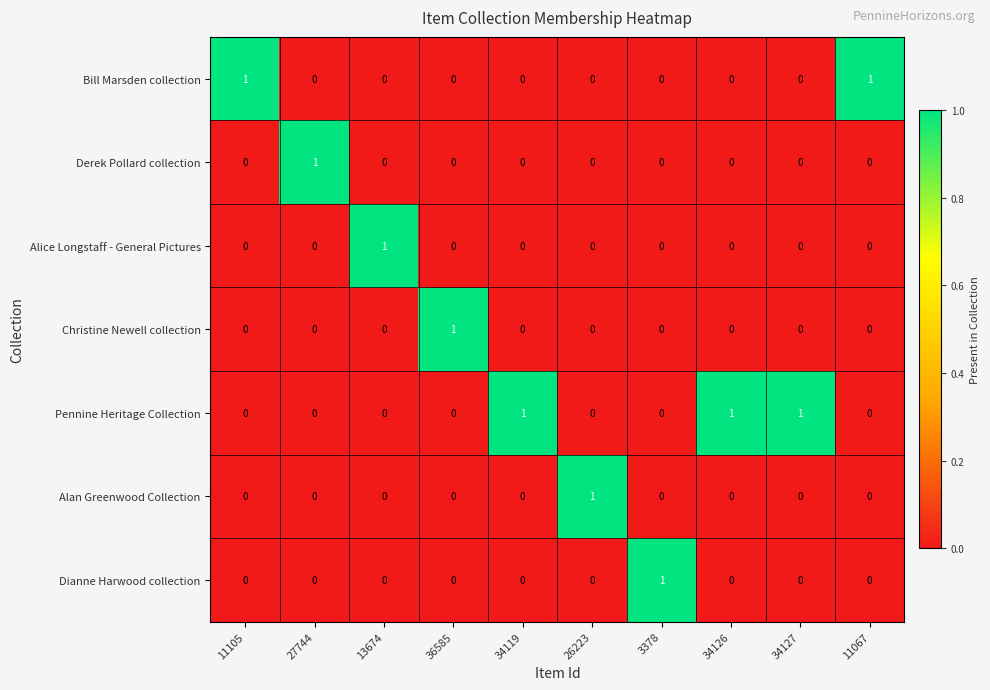

At how many categories does at least one series exceed 0?

10